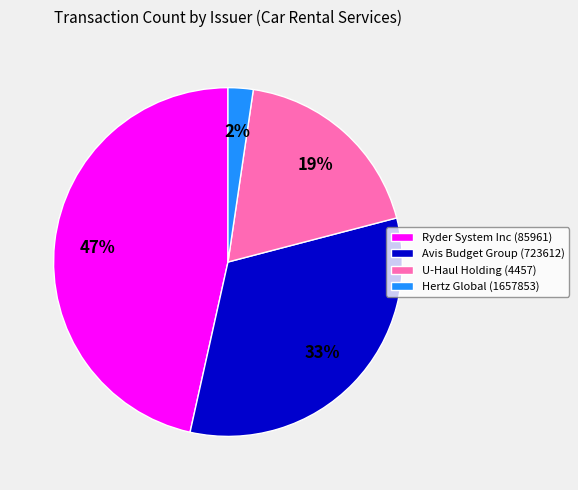

Combined, do Avis Budget Group (723612) and Ryder System Inc (85961) account for over 50%?

Yes